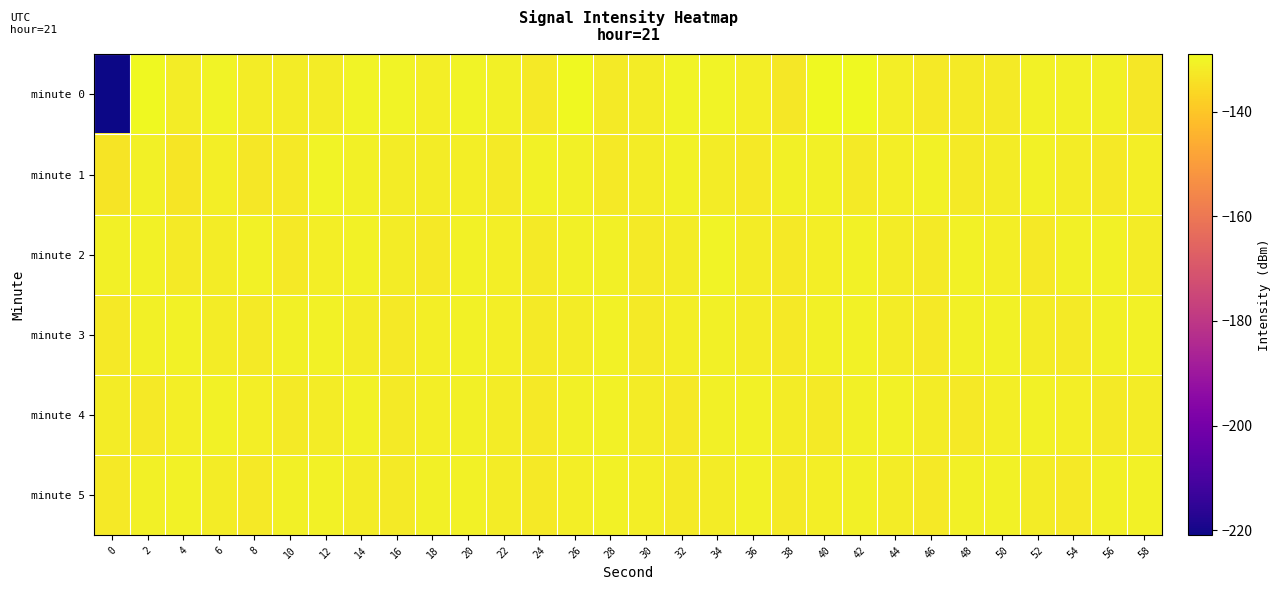

How many categories are shown in the chart?

30